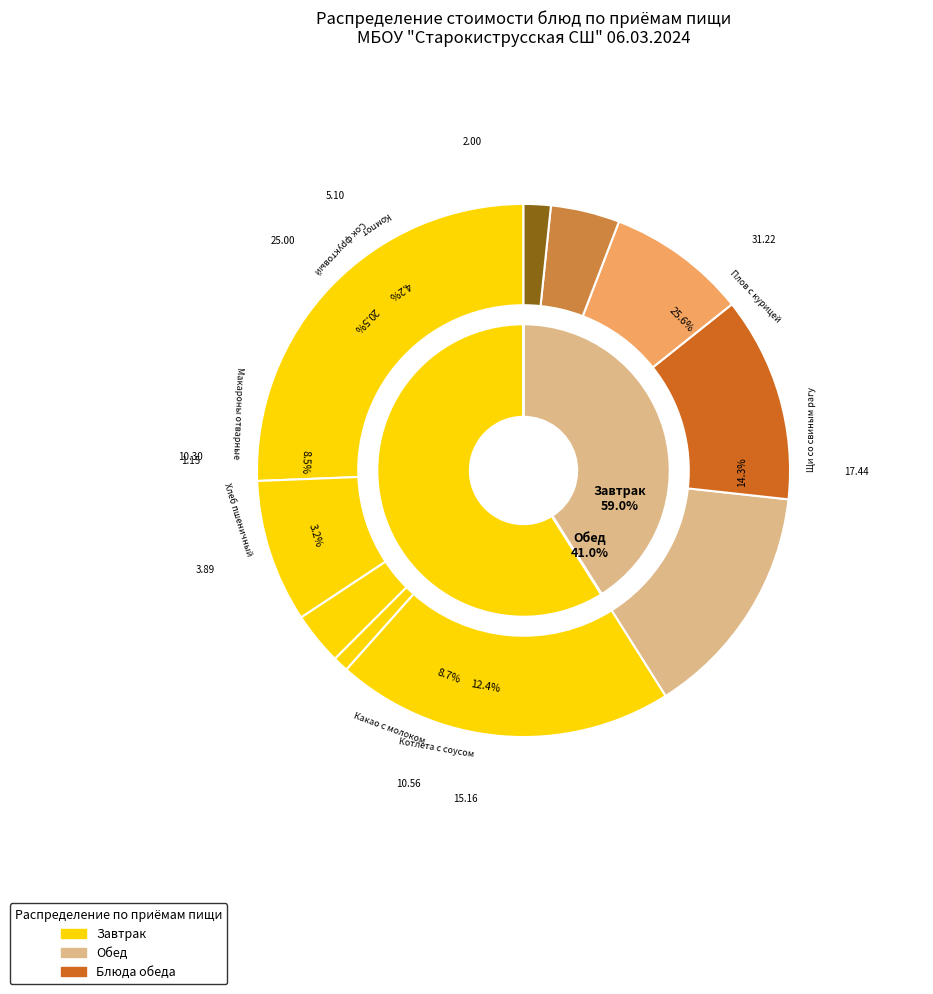

What percentage do Сок фруктовый and Хлеб пшеничный together represent?

23.7%